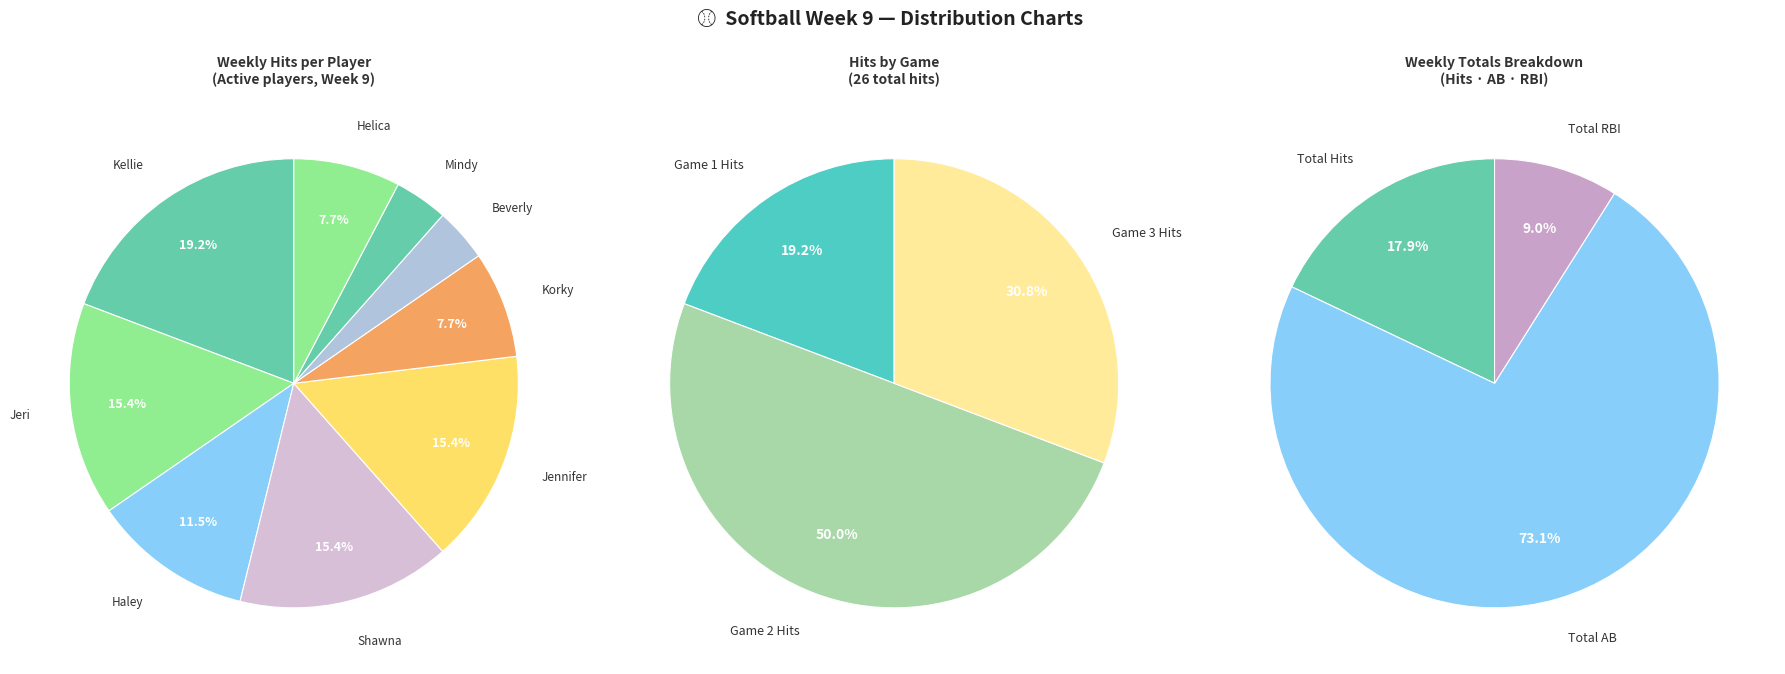

Which series has the widest spread of values?

Game 3